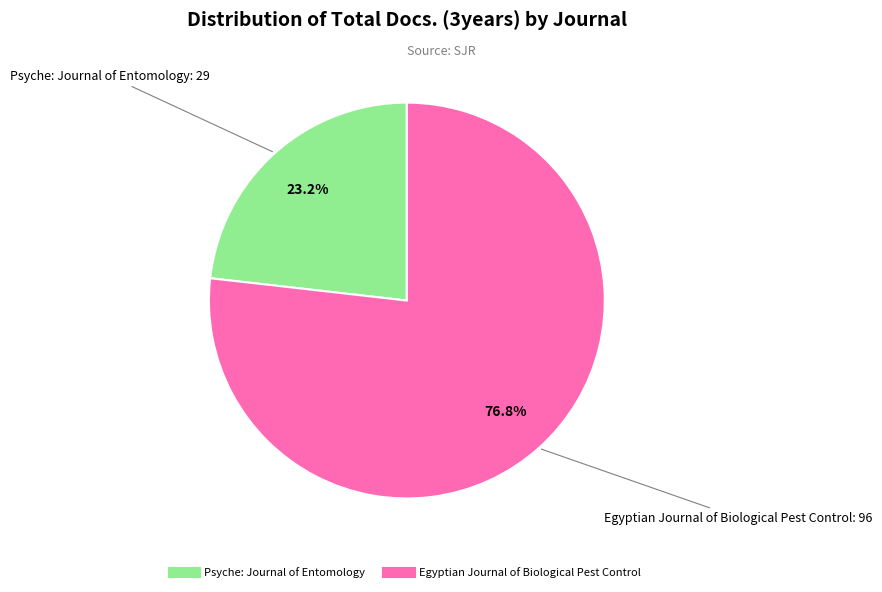

Combined, do Egyptian Journal of Biological Pest Control and Psyche: Journal of Entomology account for over 50%?

Yes